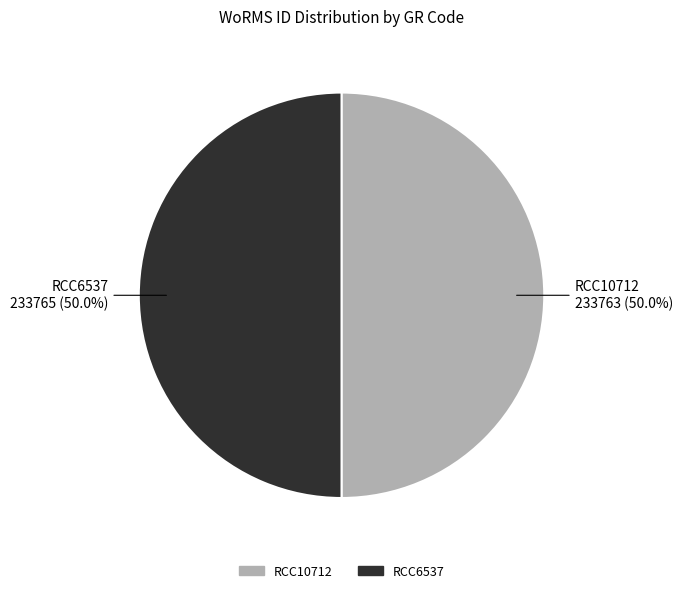

What is the ratio of the value at RCC6537 to the value at RCC10712?

1.0